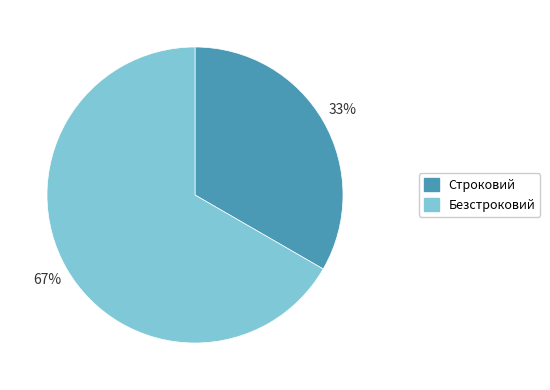

To the nearest percent, what percentage of the pie is Строковий?

33%